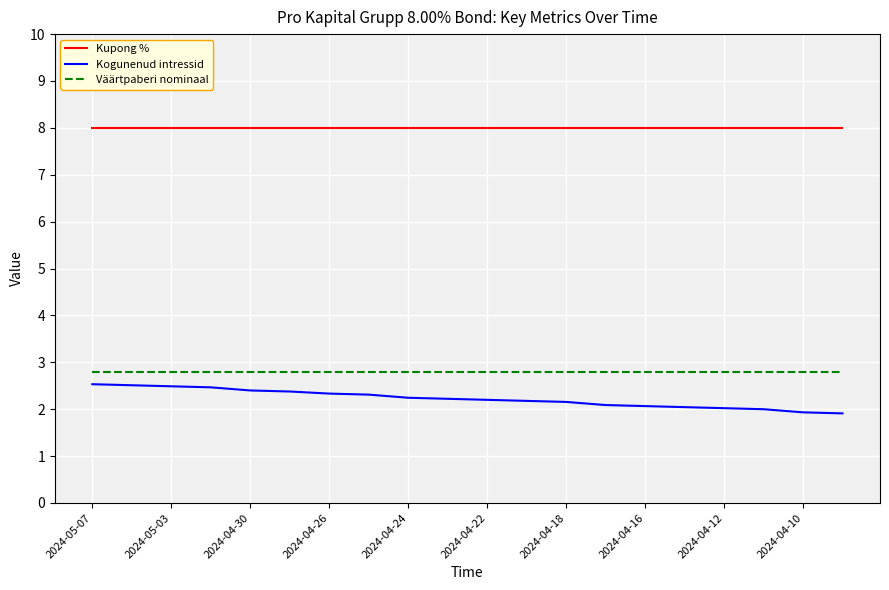

Which series has the largest range (max minus min)?

Kogunenud intressid